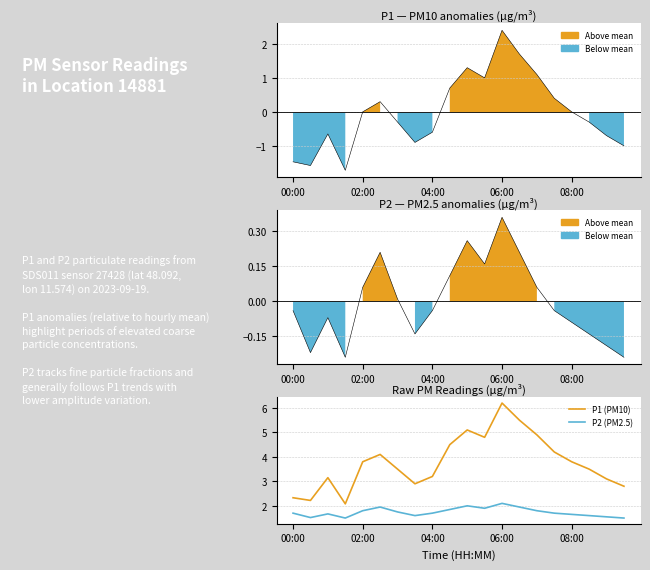

Count the number of data series in this chart.

4